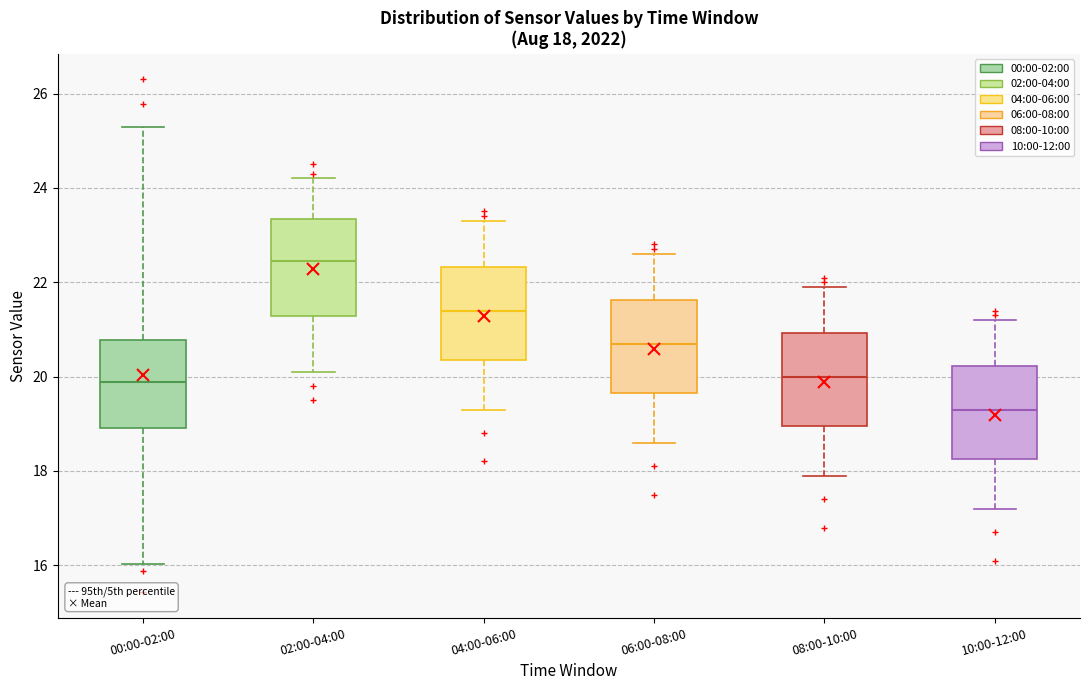

Which box's median line is the lowest?

10:00-12:00